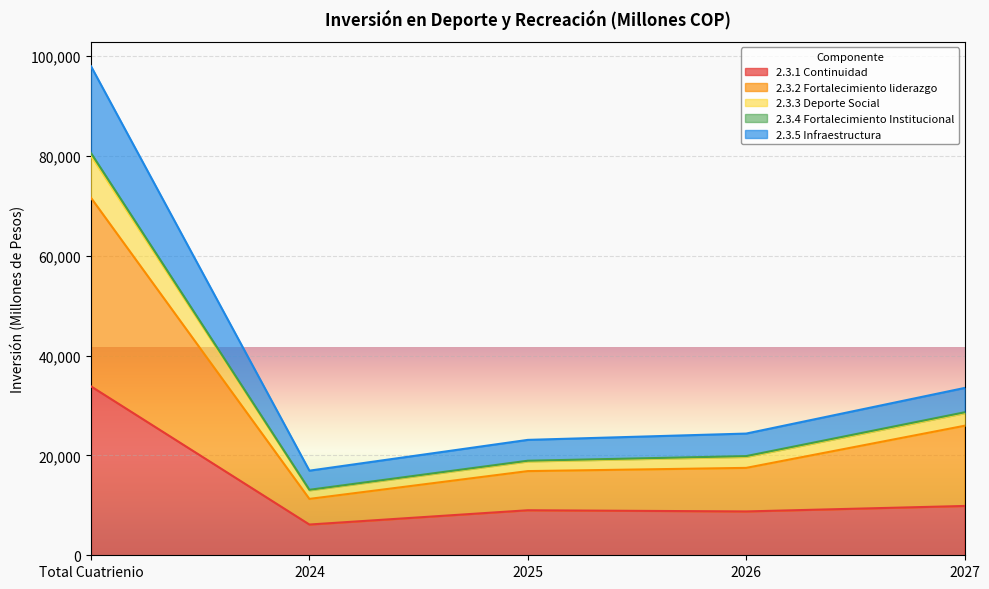

List the labels in order of 2.3.2 Fortalecimiento liderazgo value, largest first.

Total Cuatrienio, 2027, 2026, 2025, 2024